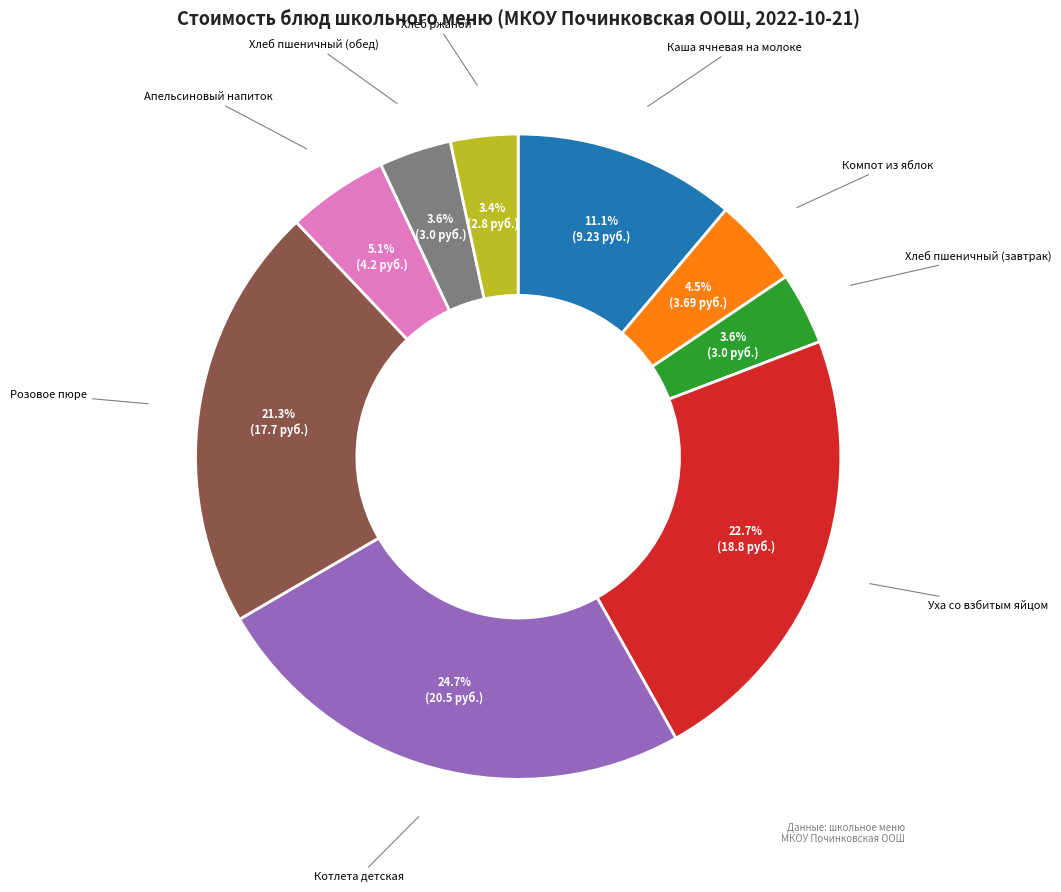

Is there a majority slice in this chart?

No